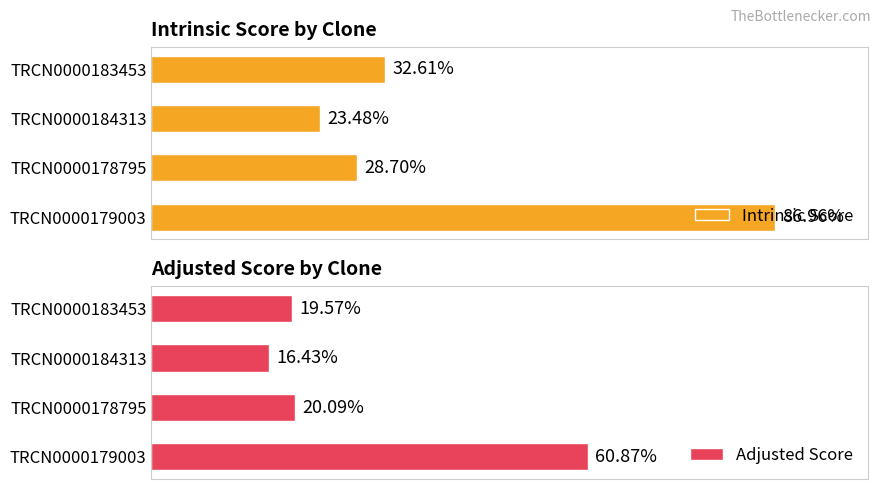

List the series in order of their overall mean, lowest first.

Adjusted Score, Intrinsic Score